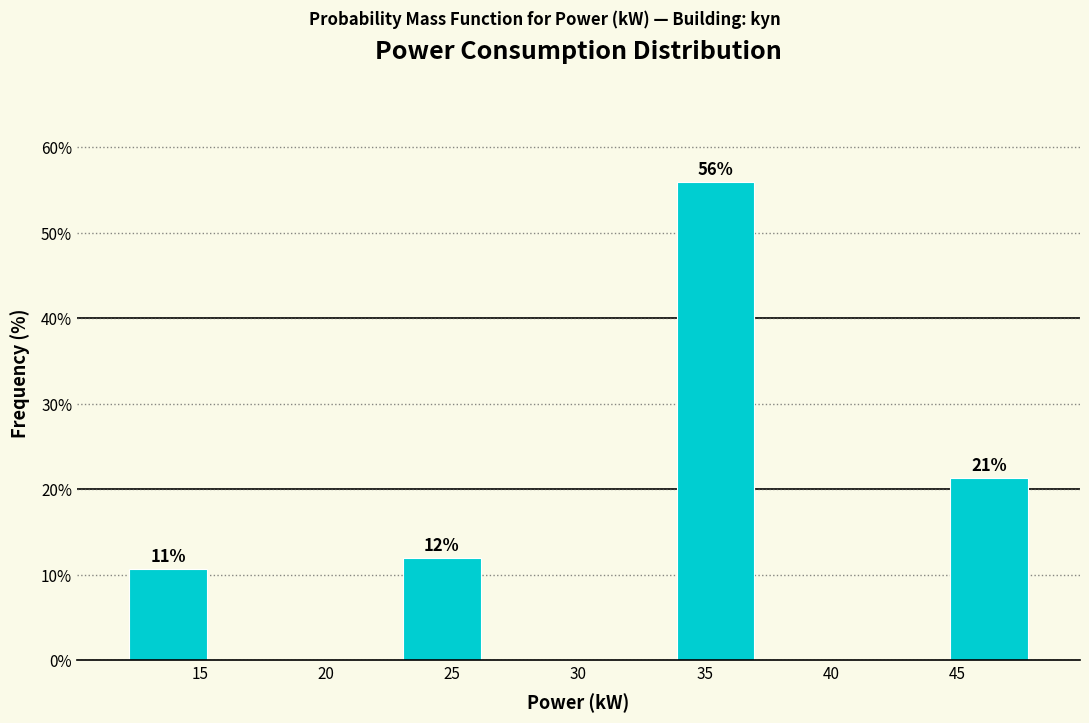

Which range on the x-axis has the tallest bar?

33.5 to 37.0